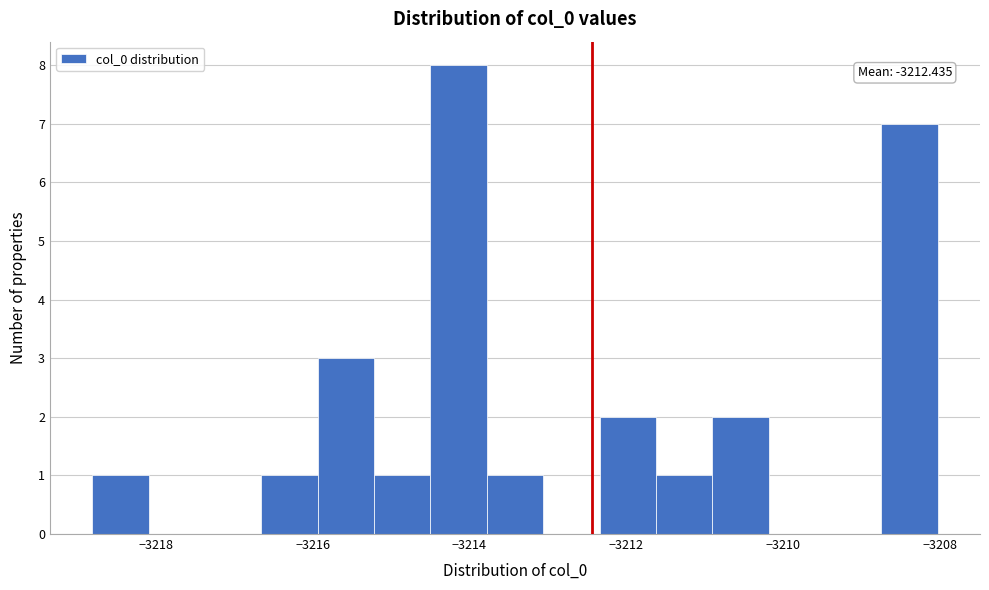

Read against the x-axis, roughly where is the centre of the tallest bar?

-3214.2